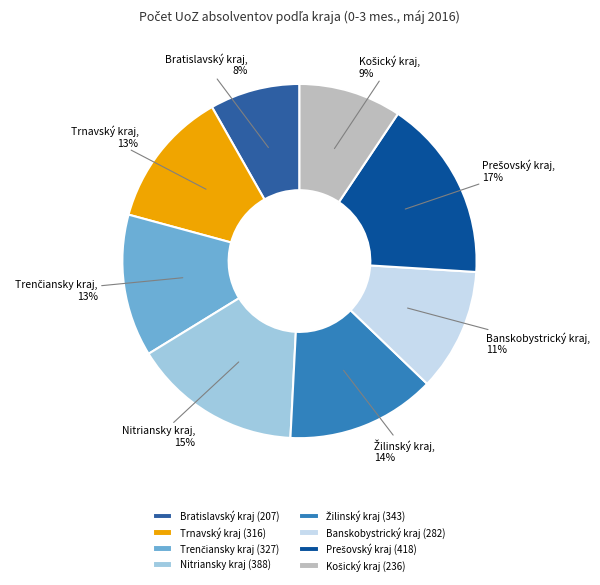

To the nearest percent, what portion does Nitriansky kraj represent?

15%